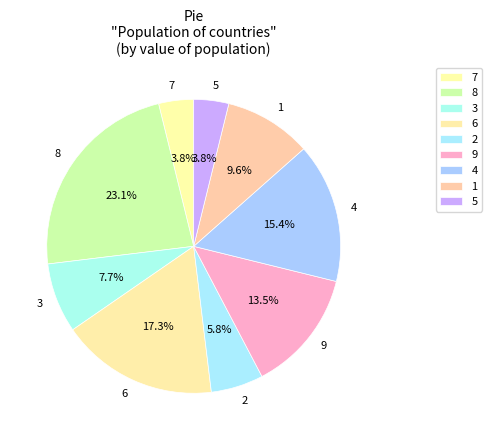

Does any single category account for the majority?

No